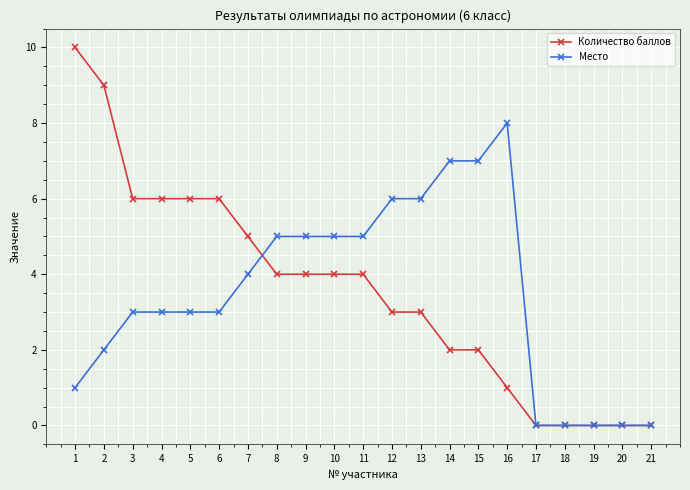

The value of Количество баллов at 20 is 7. True or false?

False